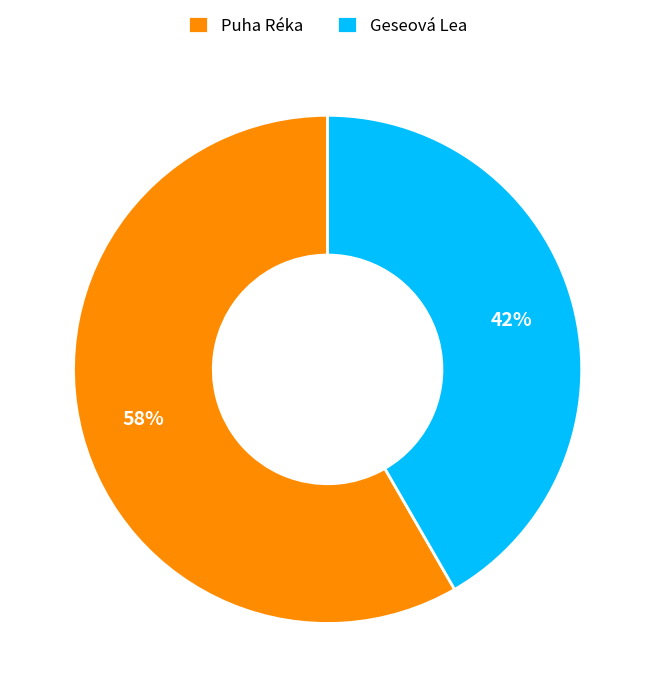

What is the ratio of the value at Puha Réka to the value at Geseová Lea?

1.4